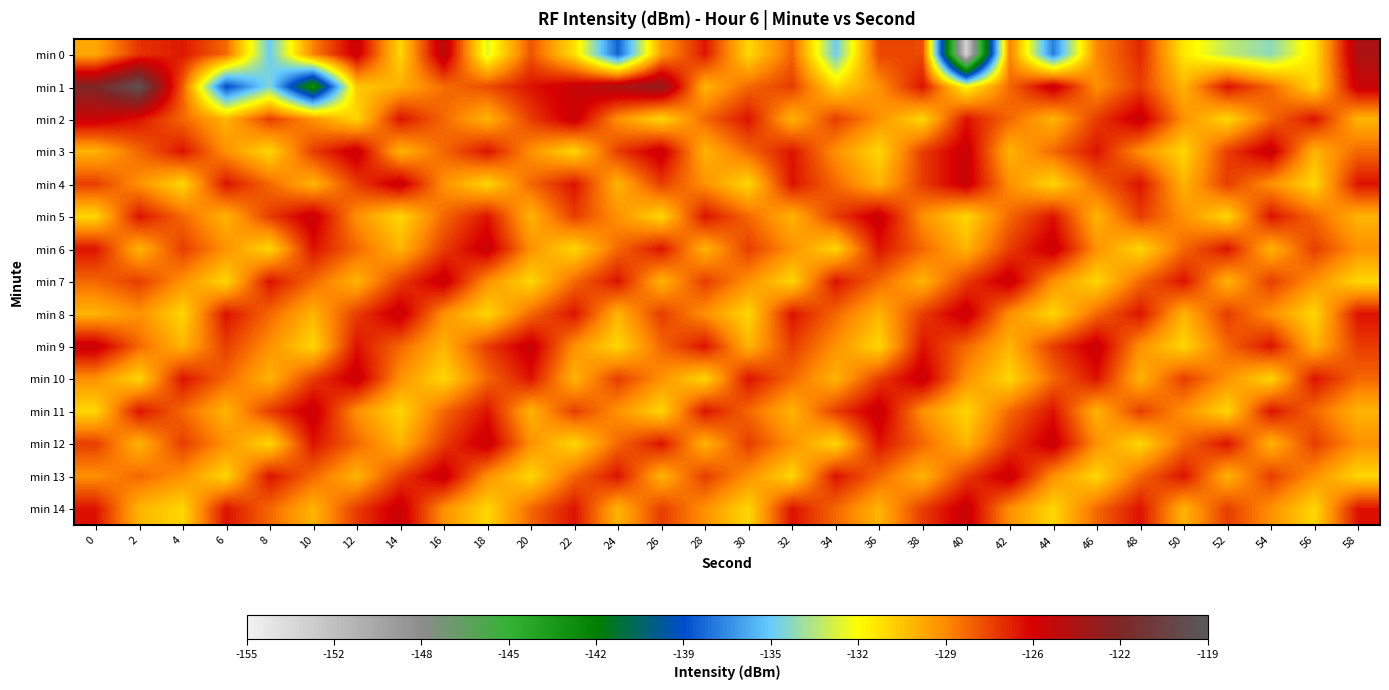

How many categories are shown in the chart?

30